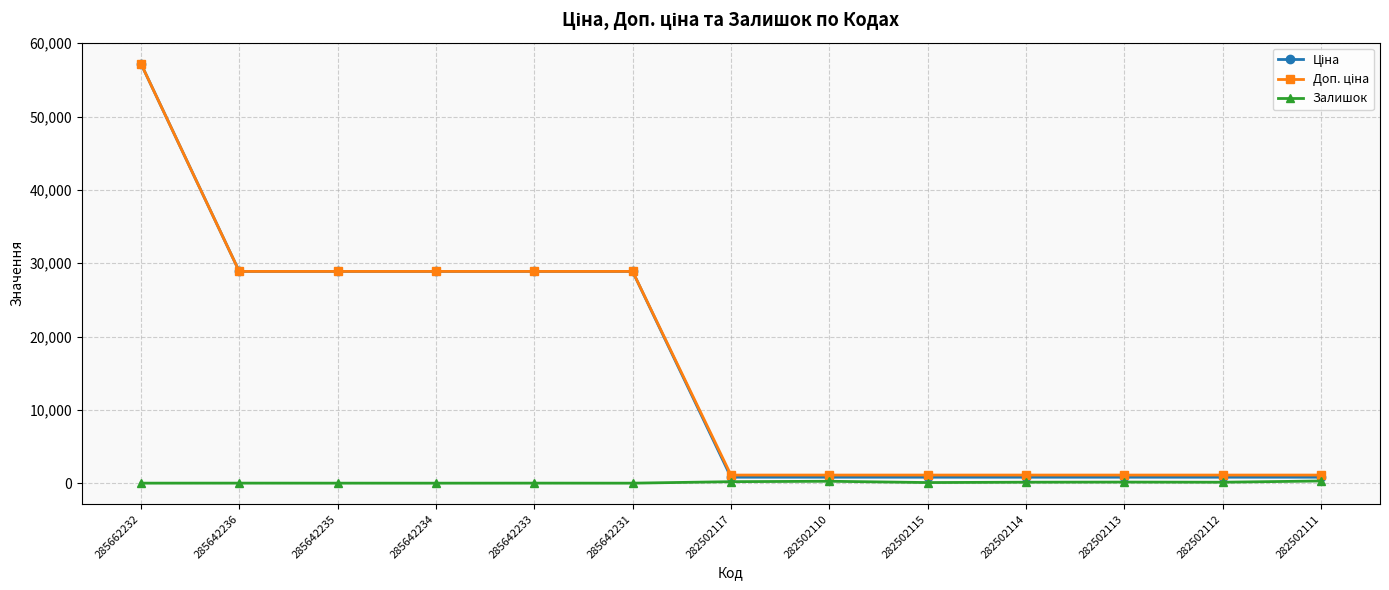

What is the maximum value shown in the chart?

57235.5